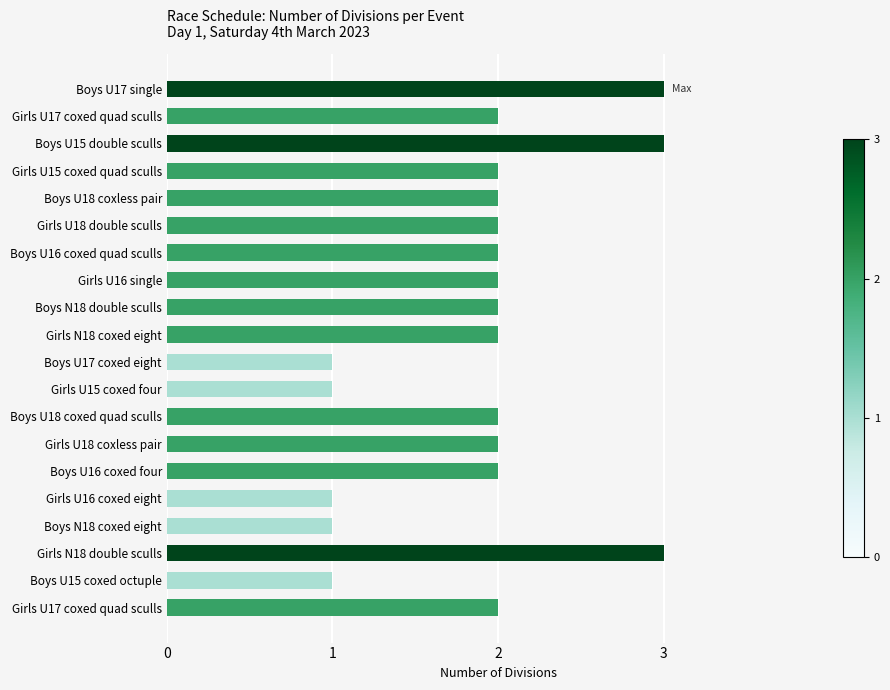

Count the number of categories in the chart.

20